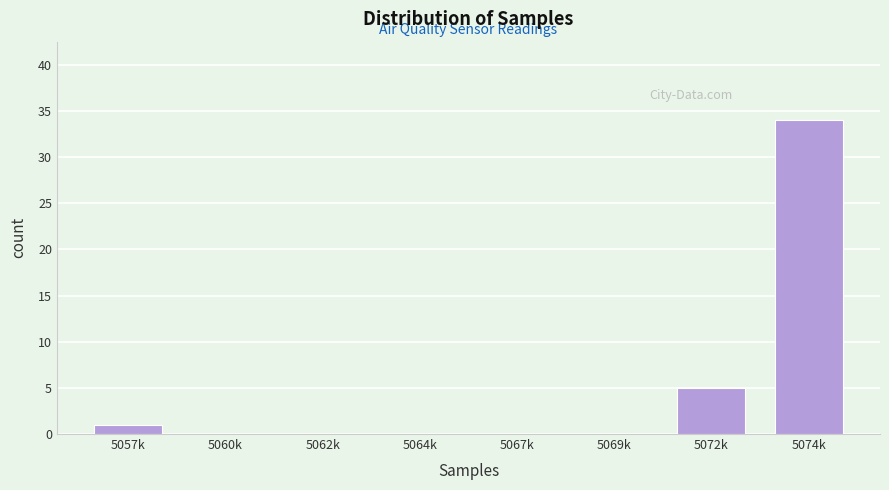

Reading left to right, transcribe all the data shown in this chart.

5057k=1	5060k=0	5062k=0	5064k=0	5067k=0	5069k=0	5072k=5	5074k=34